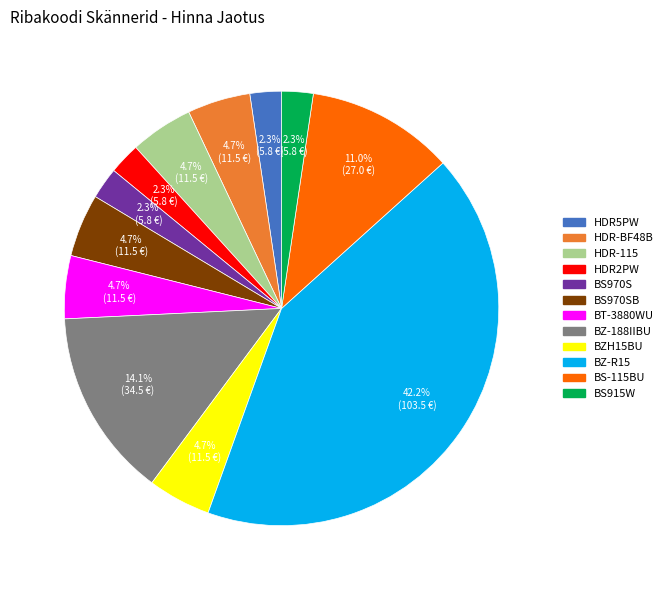

Is there any slice that represents more than half of the pie?

No